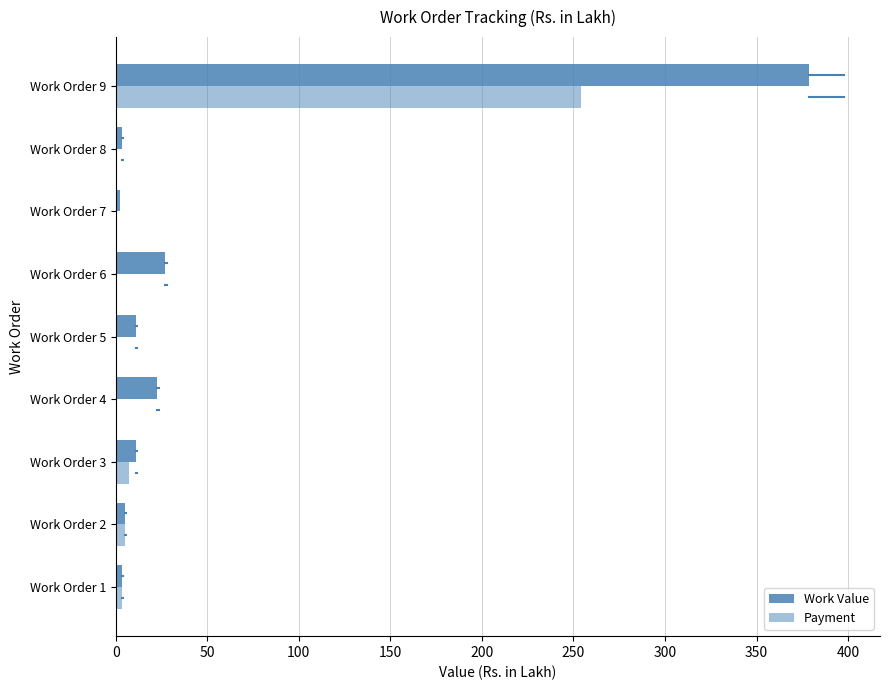

How many data points in Payment are above 0?

5